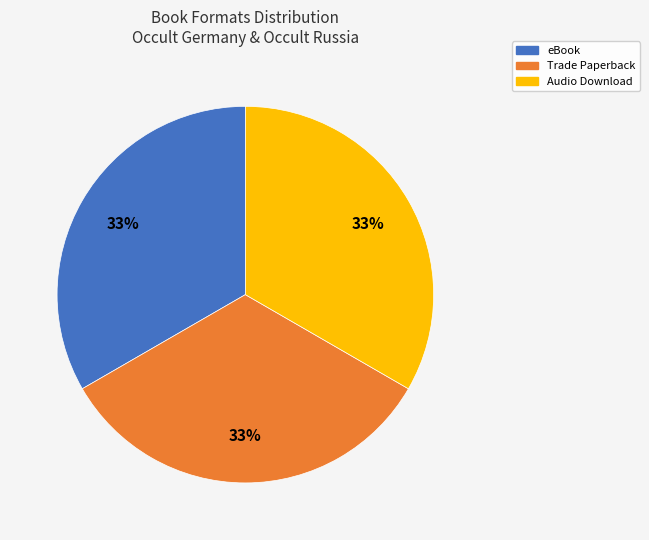

Does Trade Paperback represent more than half of the total?

No